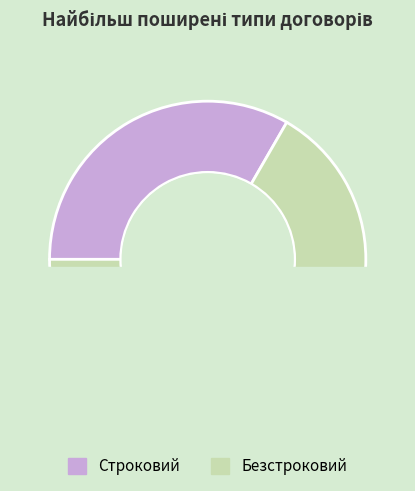

Do Безстроковий and Строковий together represent more than half of the pie?

Yes